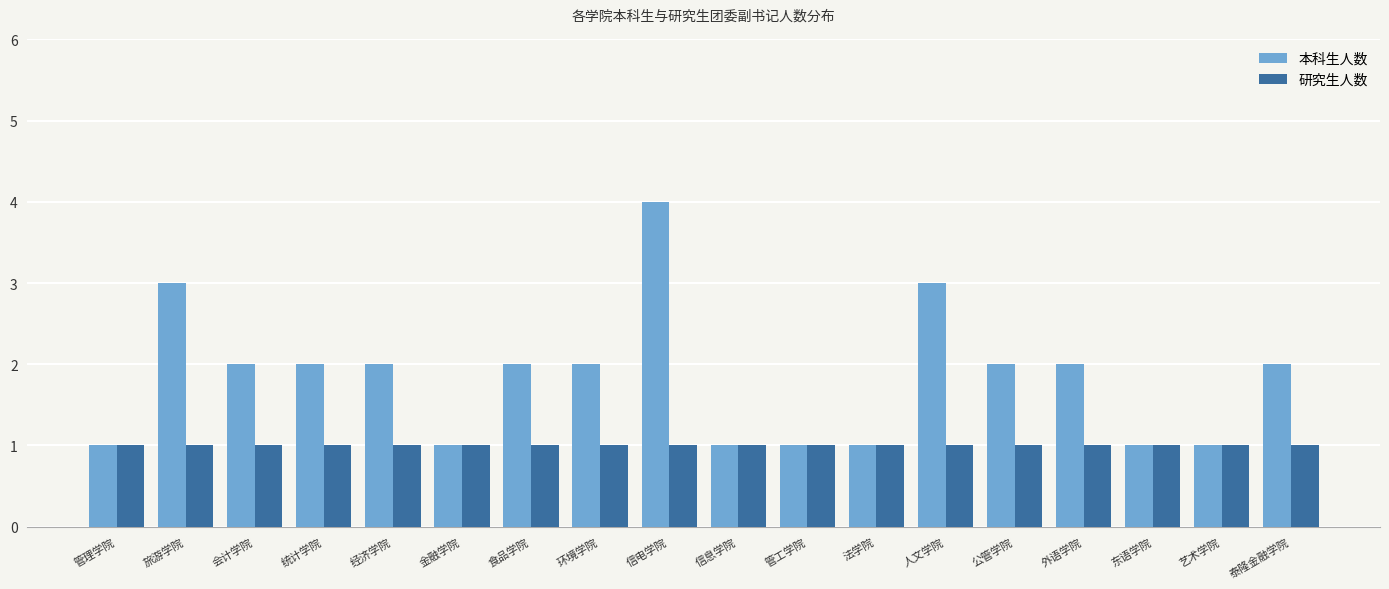

What position from the right is 管工学院?

8